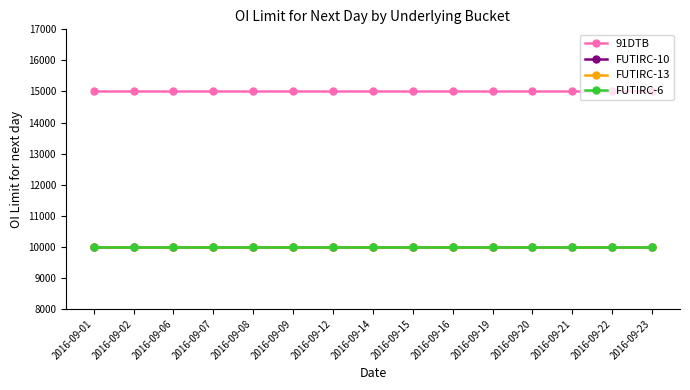

Does the chart have visible grid lines?

No